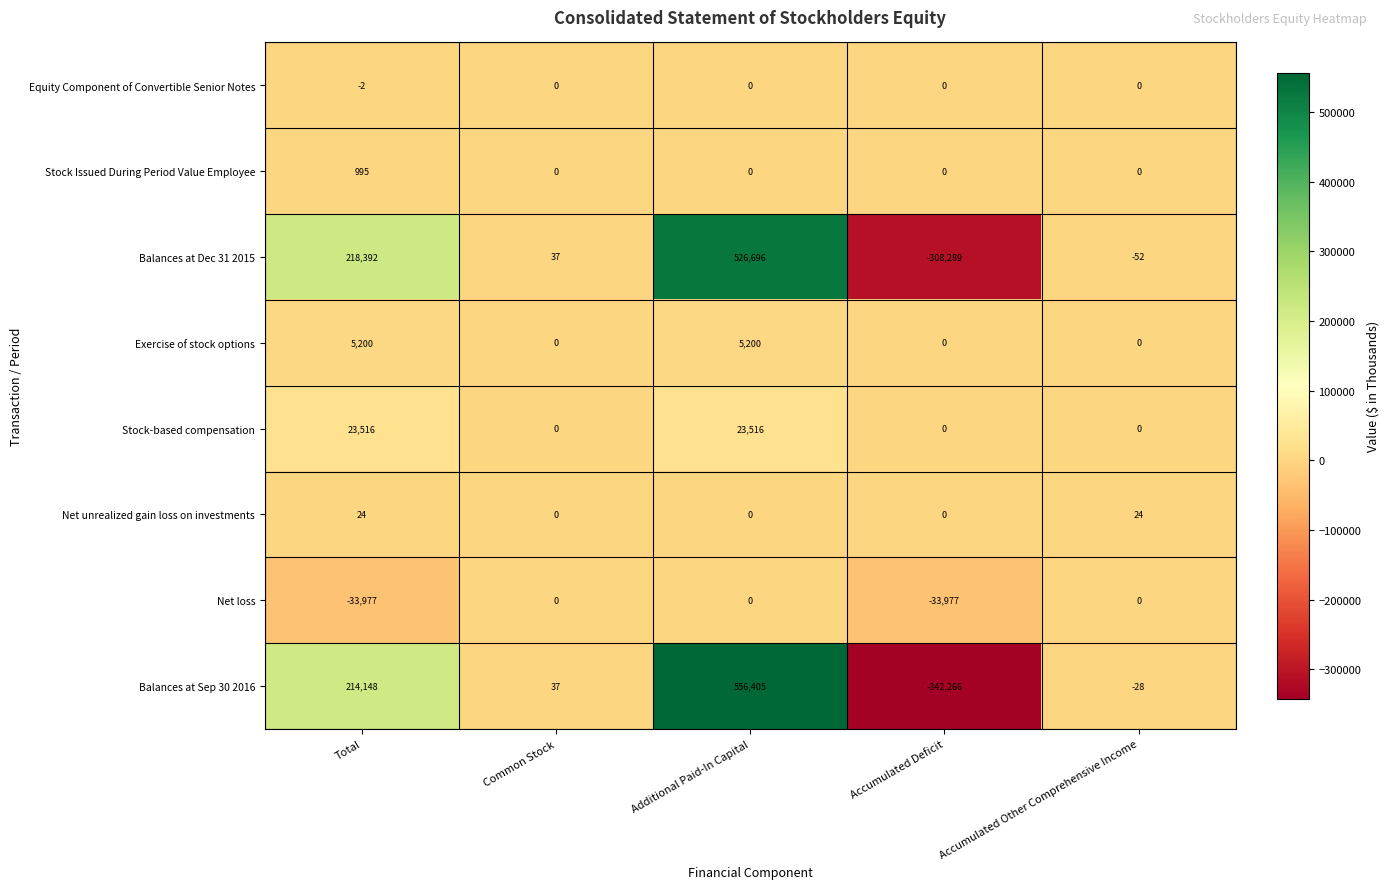

How many values in the Balances at Sep 30 2016 series are below 37?

2